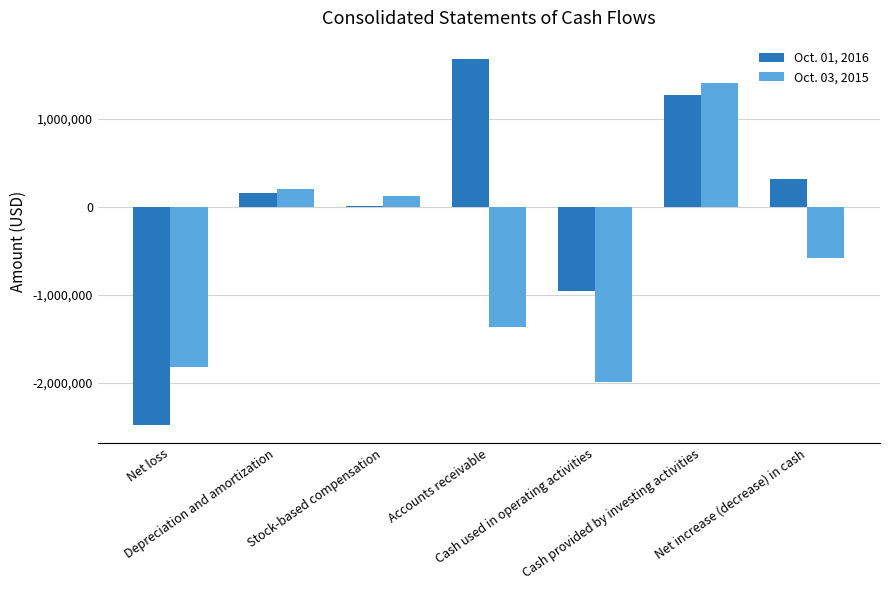

Where is Oct. 03, 2015 nearest to the value -292515?

Net increase (decrease) in cash